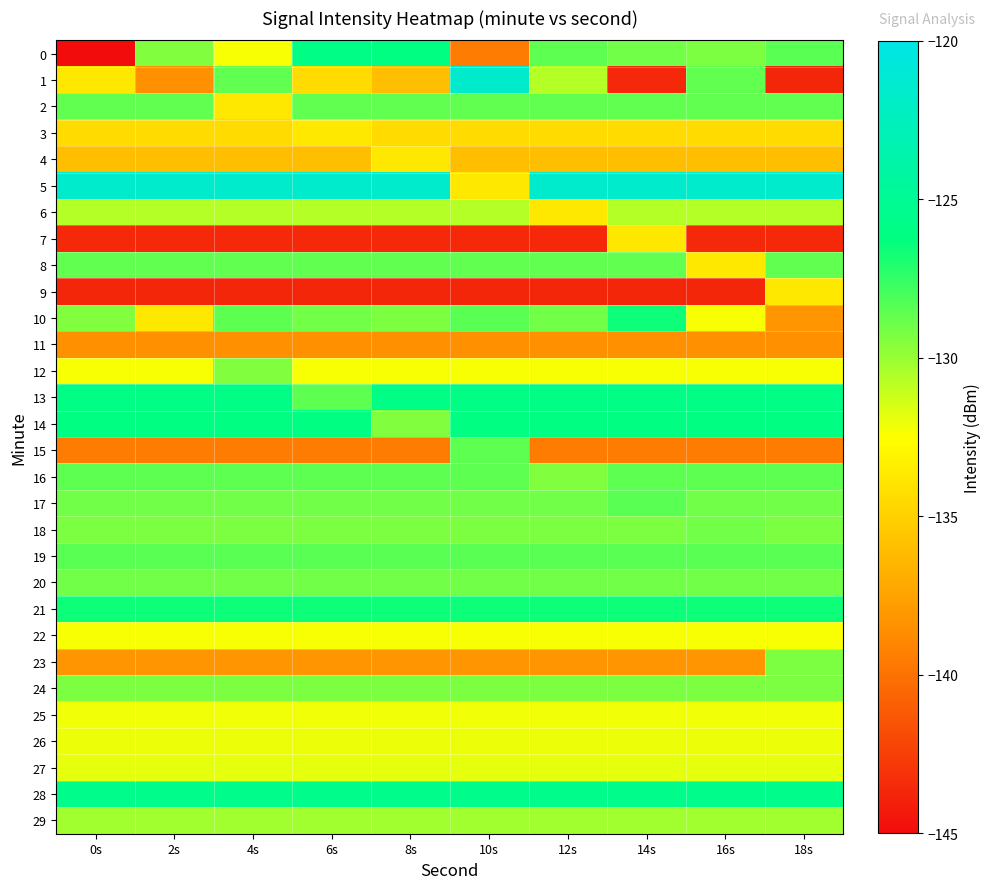

What is the smallest value displayed?

-220.9